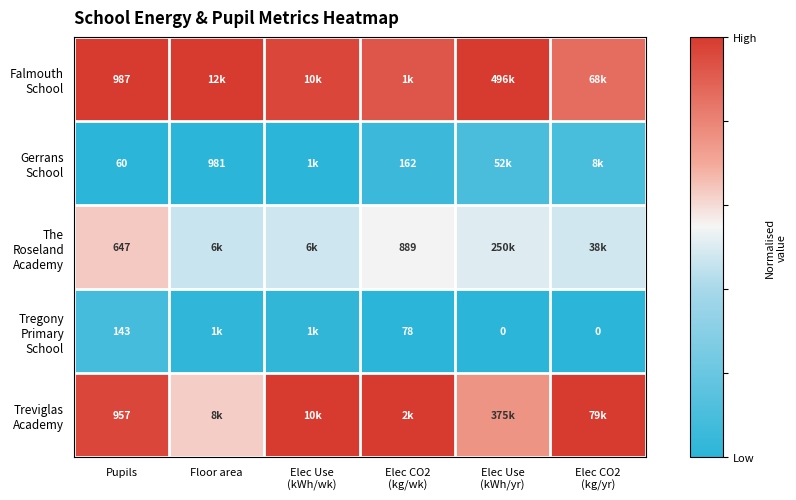

Which category has the highest value in the Falmouth School series?

Pupils